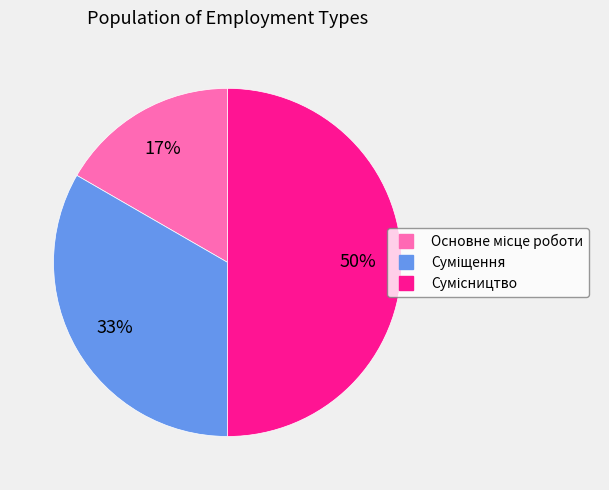

To the nearest percent, what is the average slice percentage?

33%